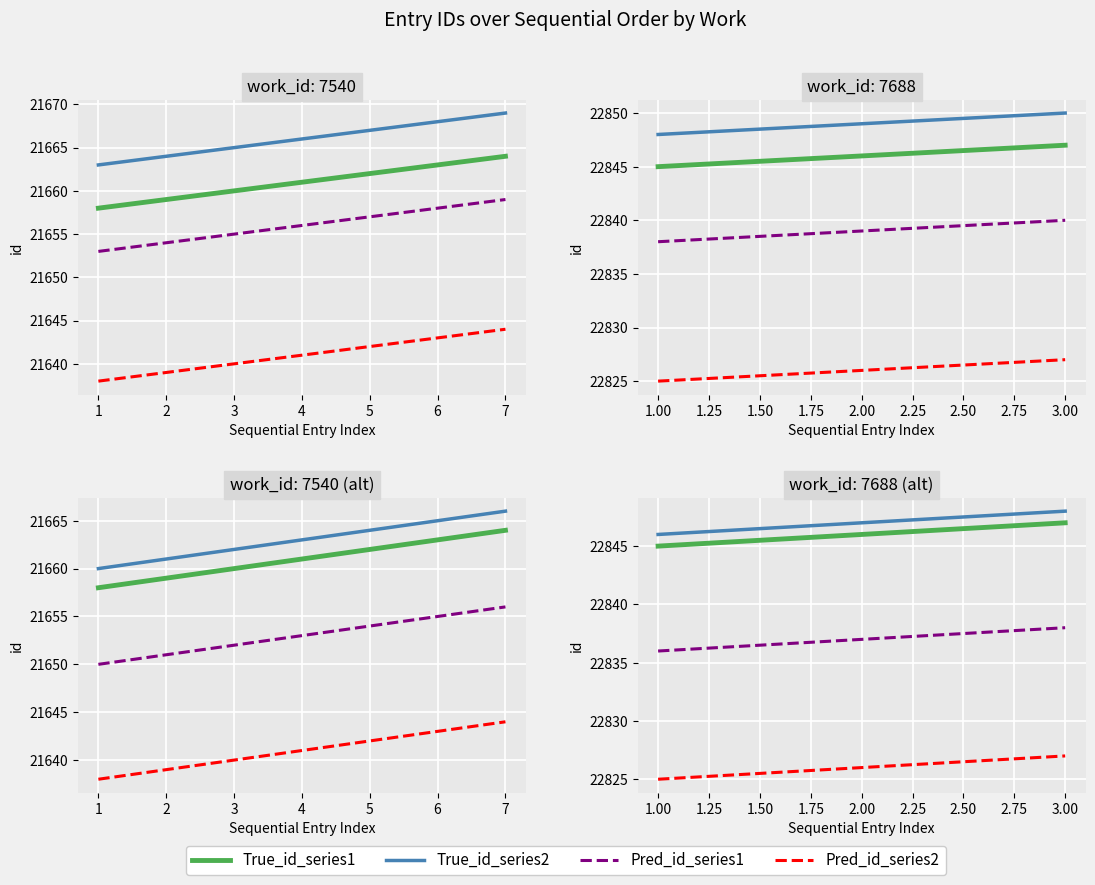

The True_id_series1 series shows 22845 at 1.00. True or false?

True